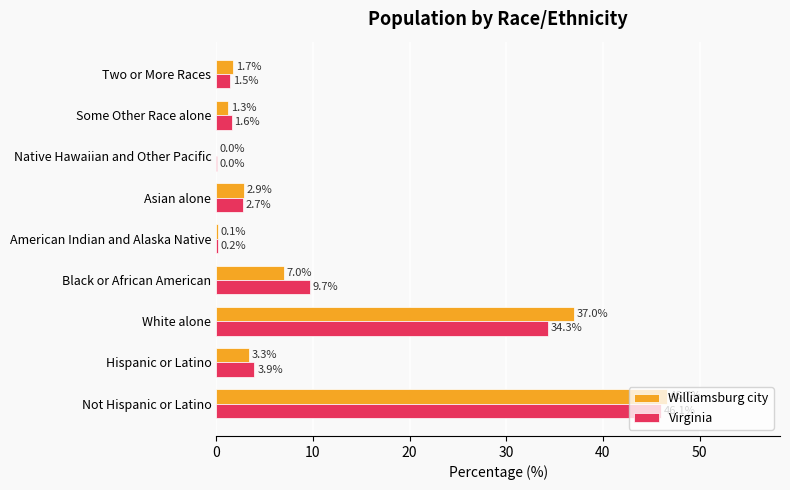

Between American Indian and Alaska Native and Some Other Race alone, which series saw the biggest shift?

Virginia